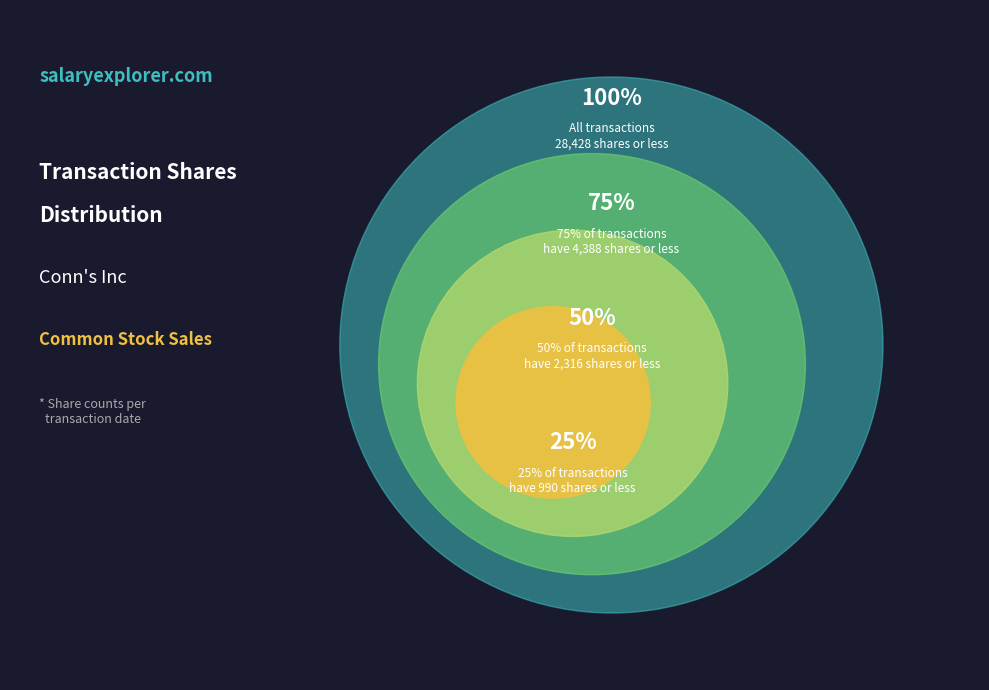

Is there any slice that represents more than half of the pie?

No